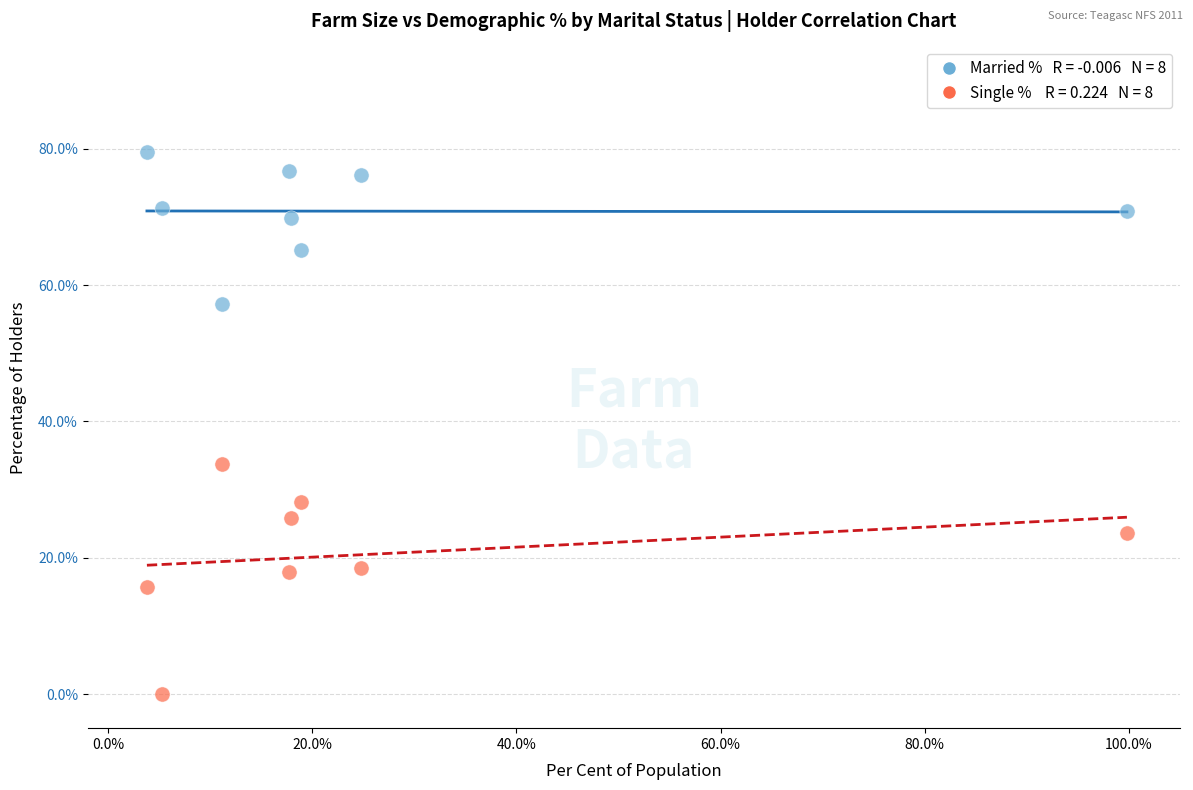

Across all data points, what is the range of X values (max minus min)?

96.0